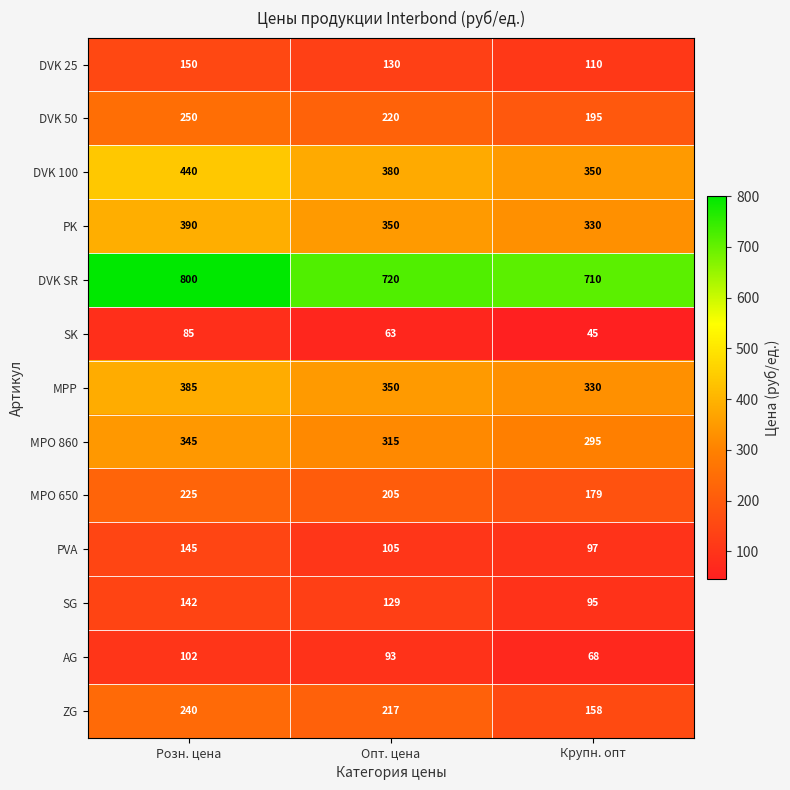

What is the approximate value of DVK 50 at Розн. цена, to the nearest 5?

250